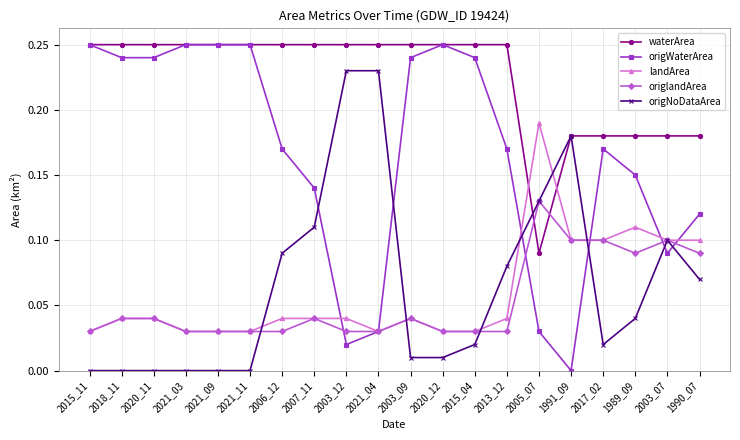

Does the chart have visible grid lines?

Yes